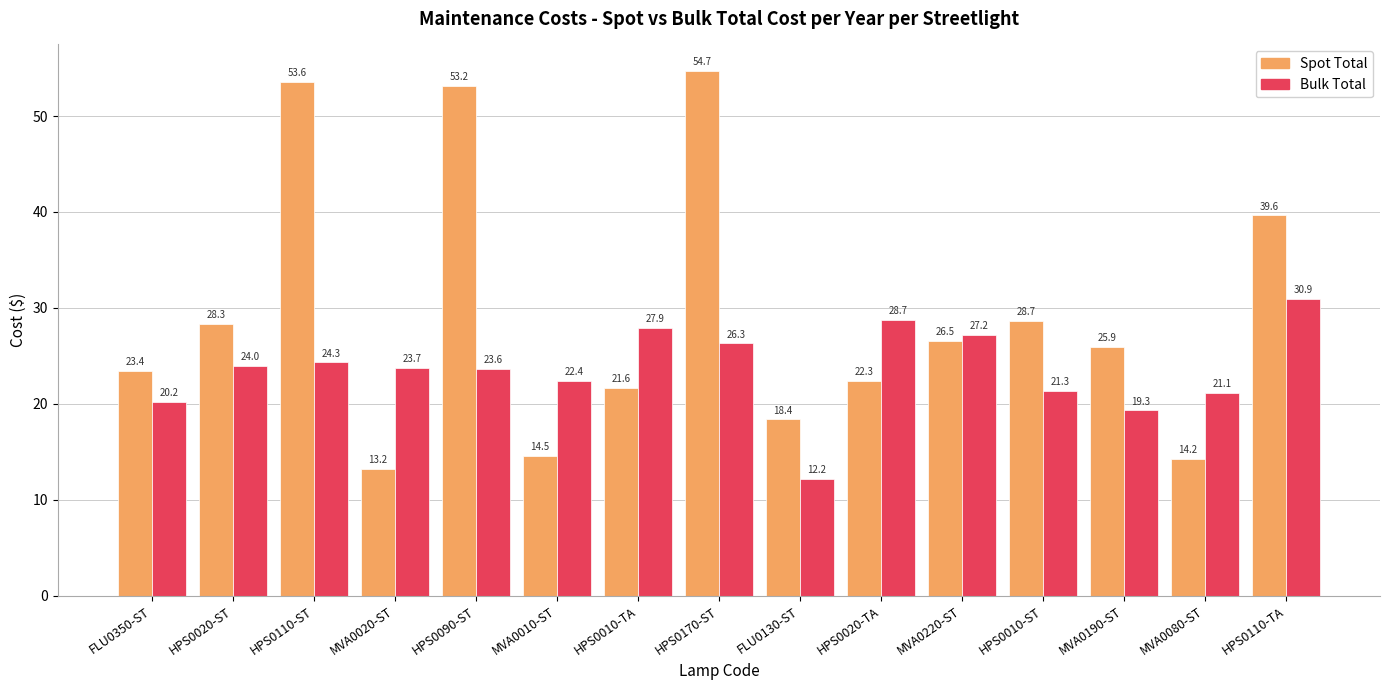

At which category is the sum across all series the highest?

HPS0170-ST